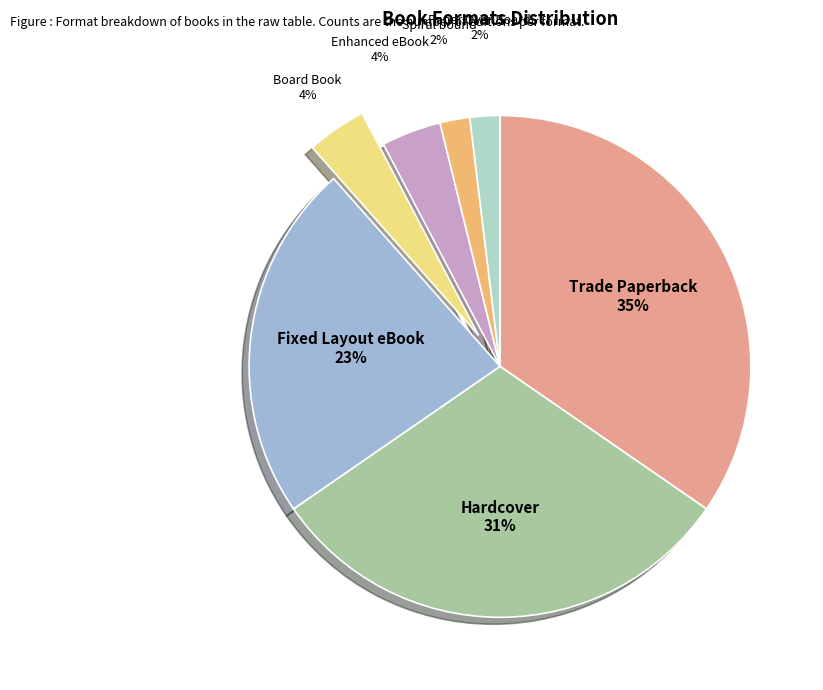

Does Fixed Layout eBook represent more than half of the total?

No